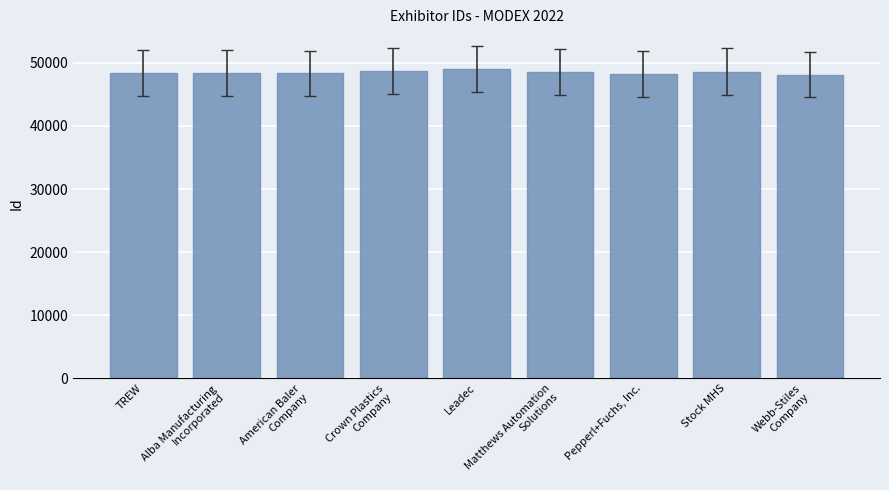

Are the bars grouped side by side (vs. stacked)?

No